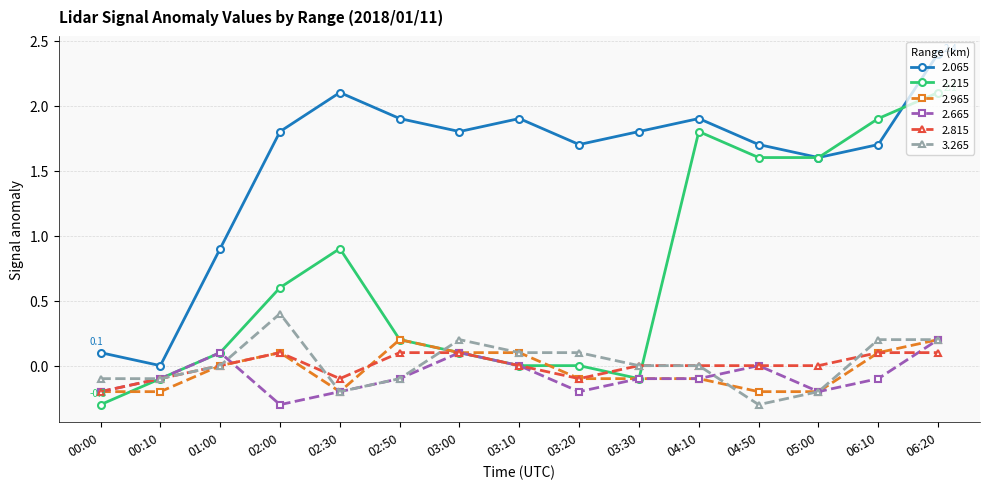

What is the difference between the highest and lowest values at 02:00?

2.1